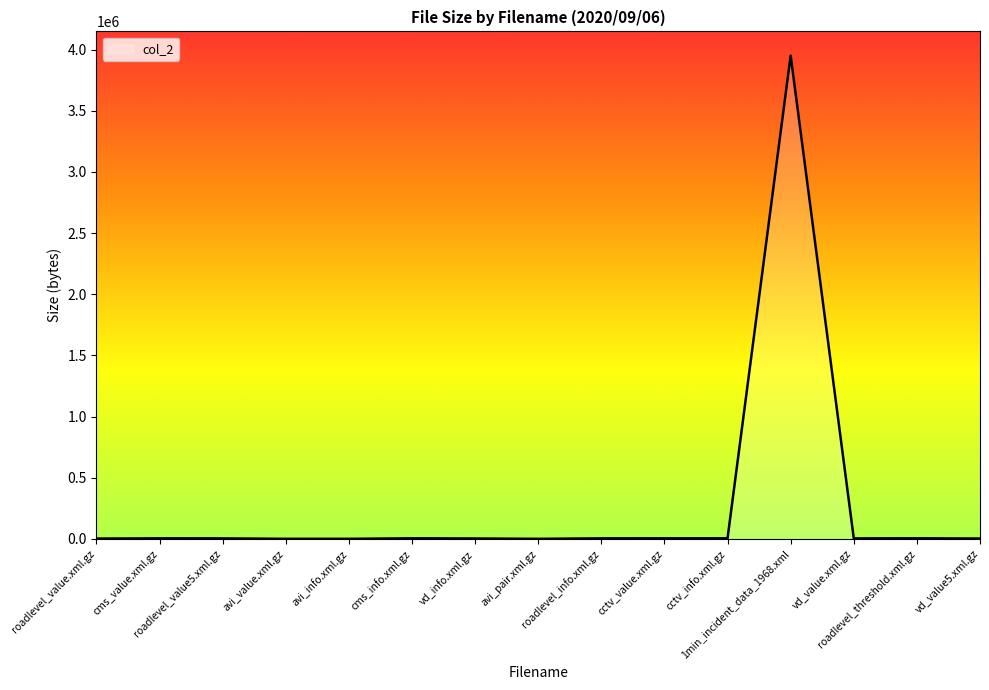

What is the difference between the maximum and minimum values?

3950084